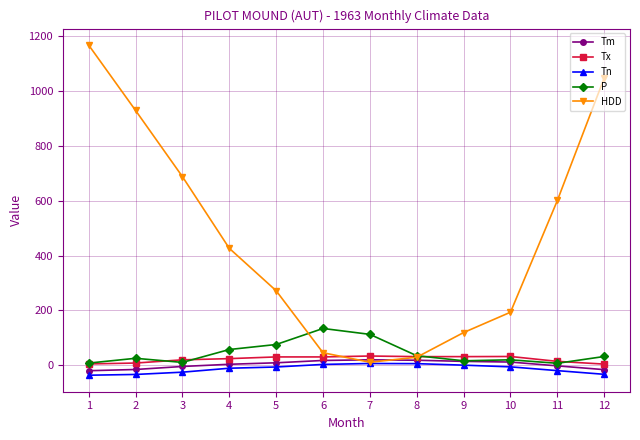

List the series in order of their peak value, highest first.

HDD, P, Tx, Tm, Tn